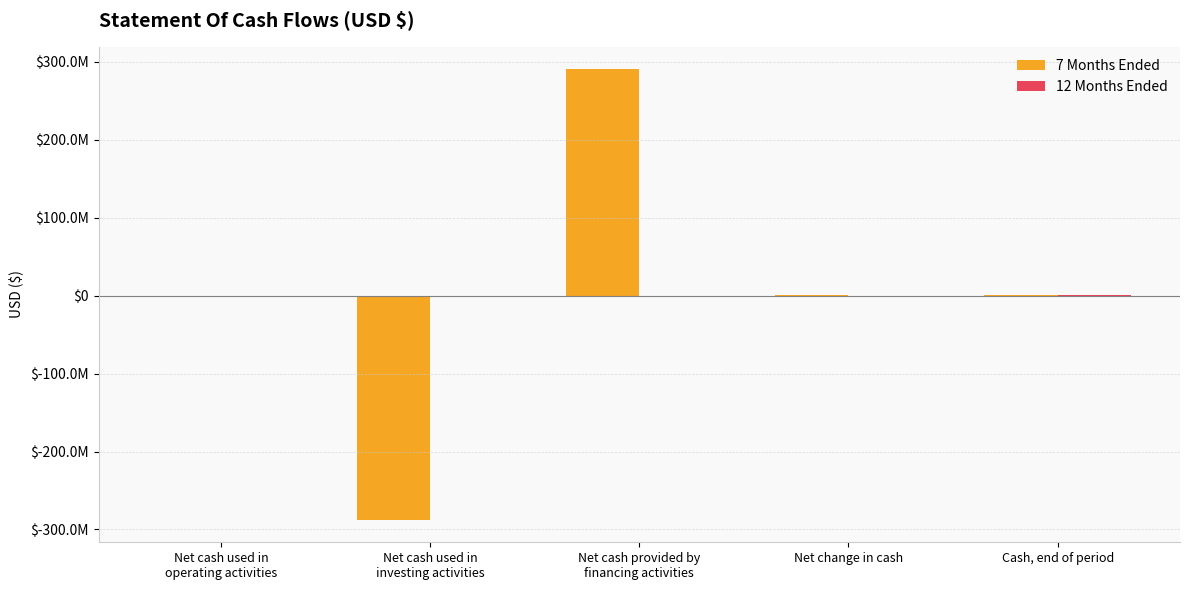

Where is 7 Months Ended nearest to the value 1563819?

Net change in cash